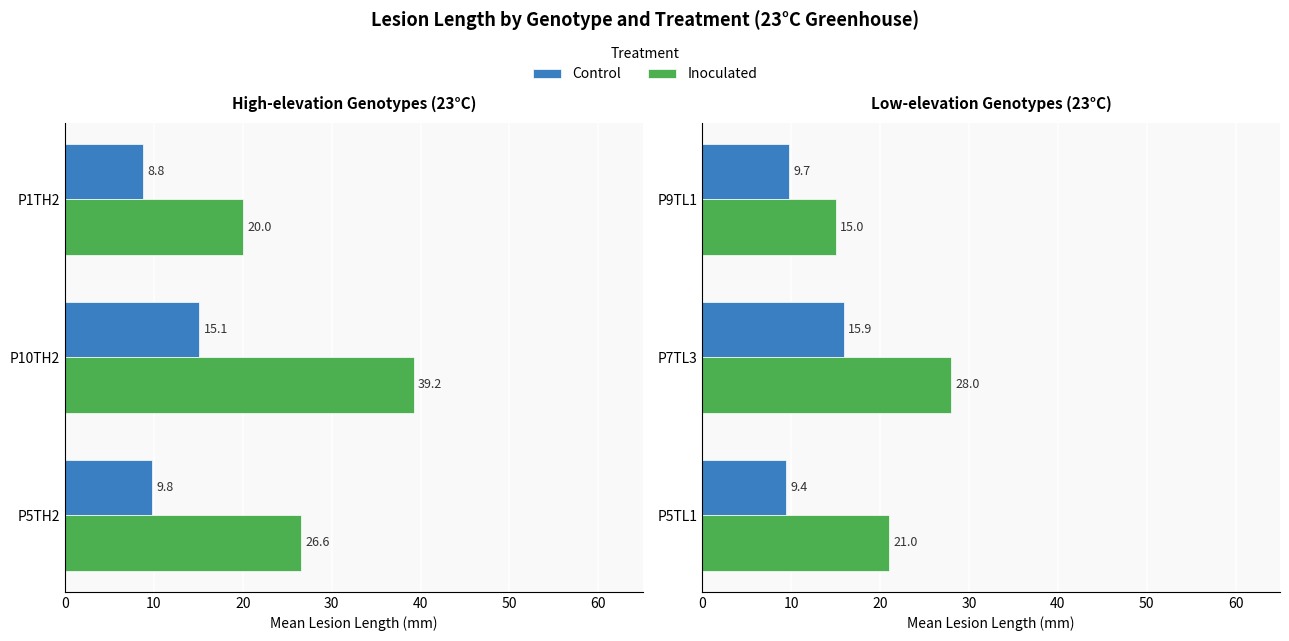

List the series in order of their overall mean, lowest first.

Control, Inoculated